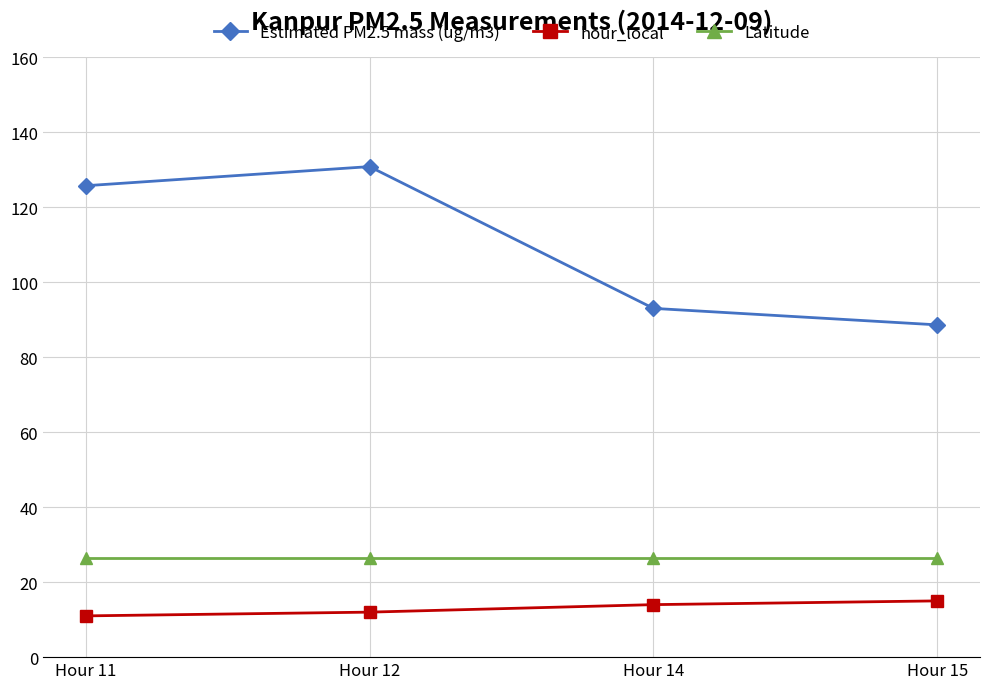

What is the smallest value displayed?

11.0